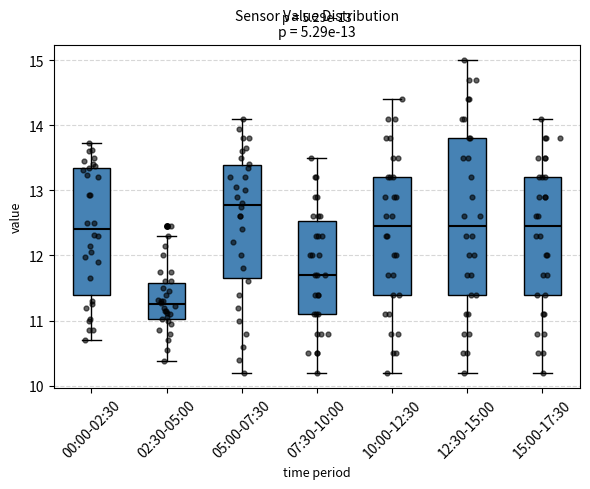

Which box's median line is the highest?

05:00-07:30